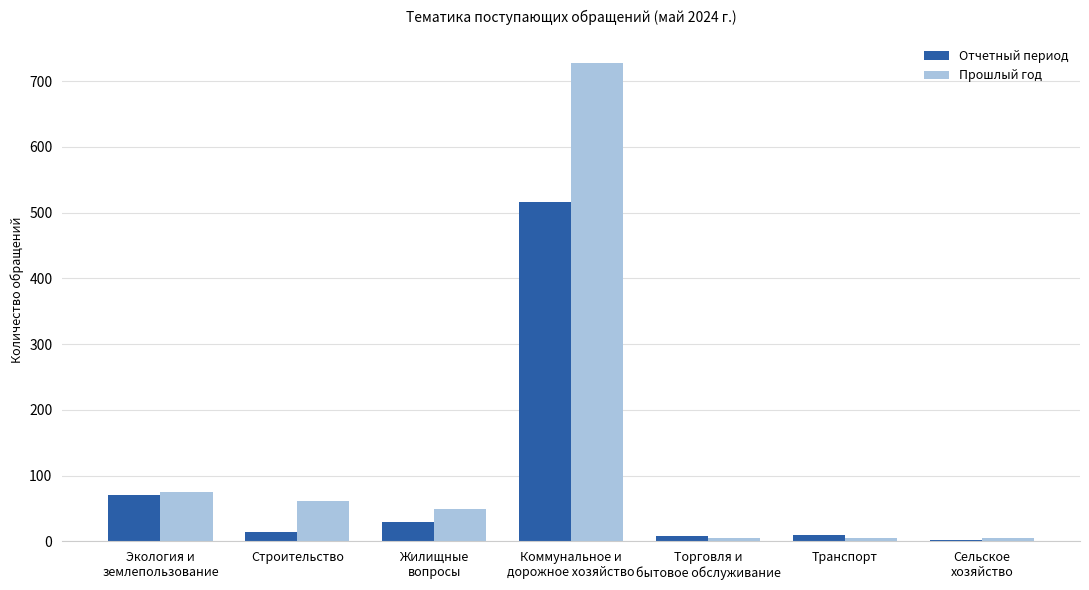

What is the highest value of the Прошлый год series?

728